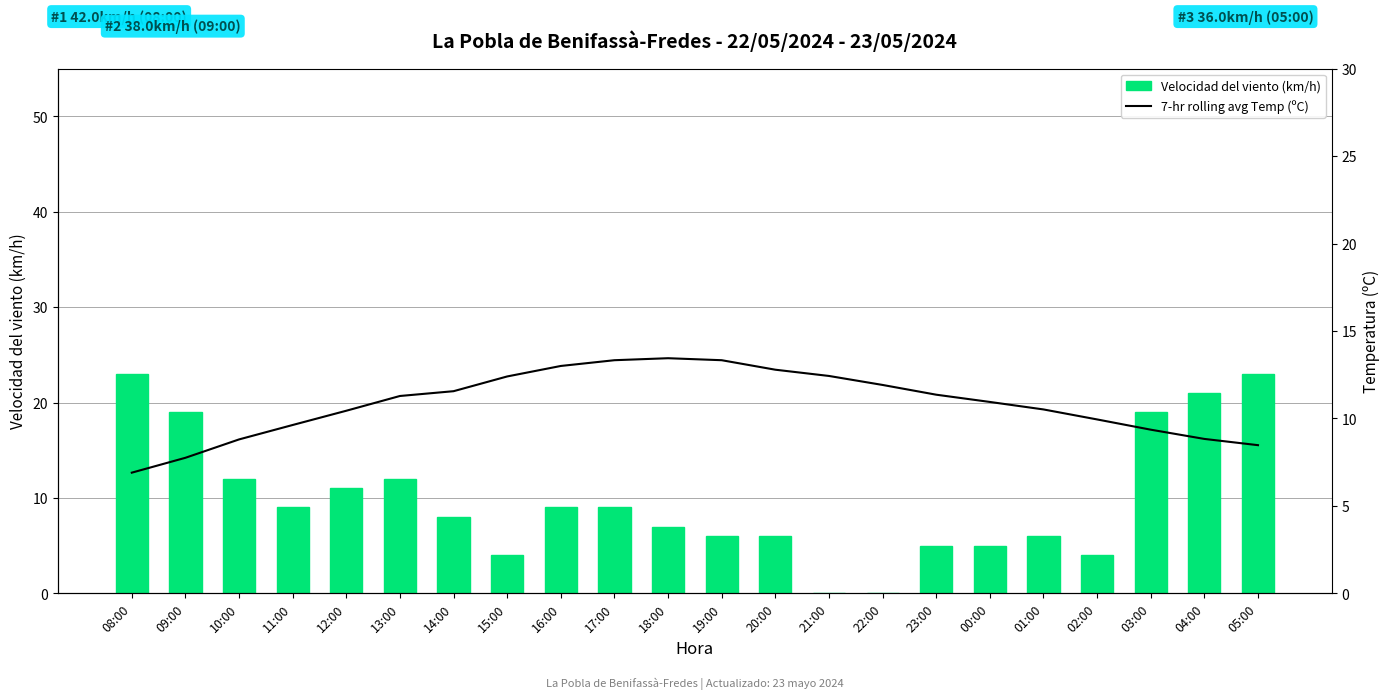

What position from the left is 00:00?

17